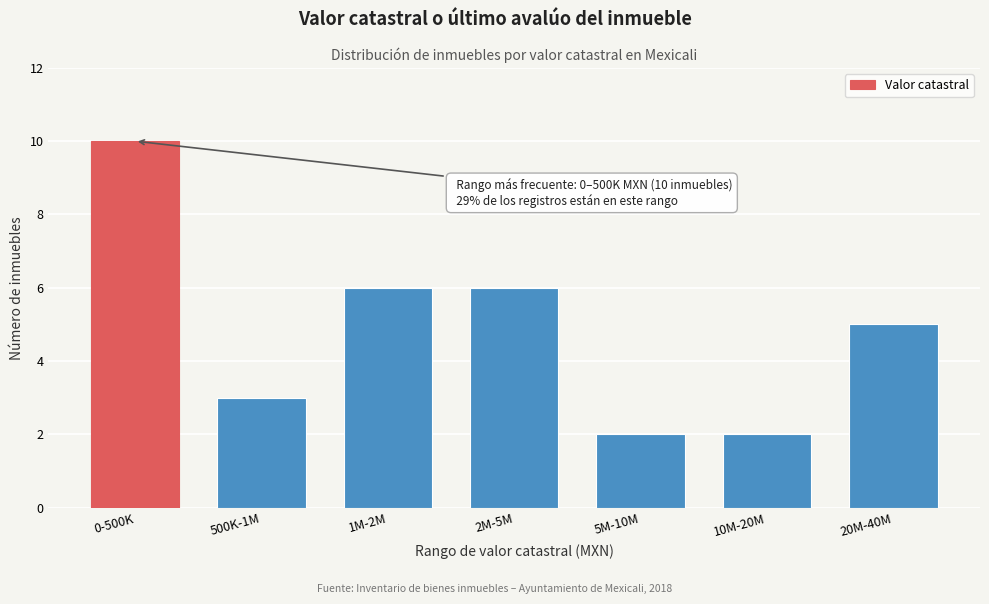

Reading left to right, transcribe all the data shown in this chart.

0-500K=10	500K-1M=3	1M-2M=6	2M-5M=6	5M-10M=2	10M-20M=2	20M-40M=5